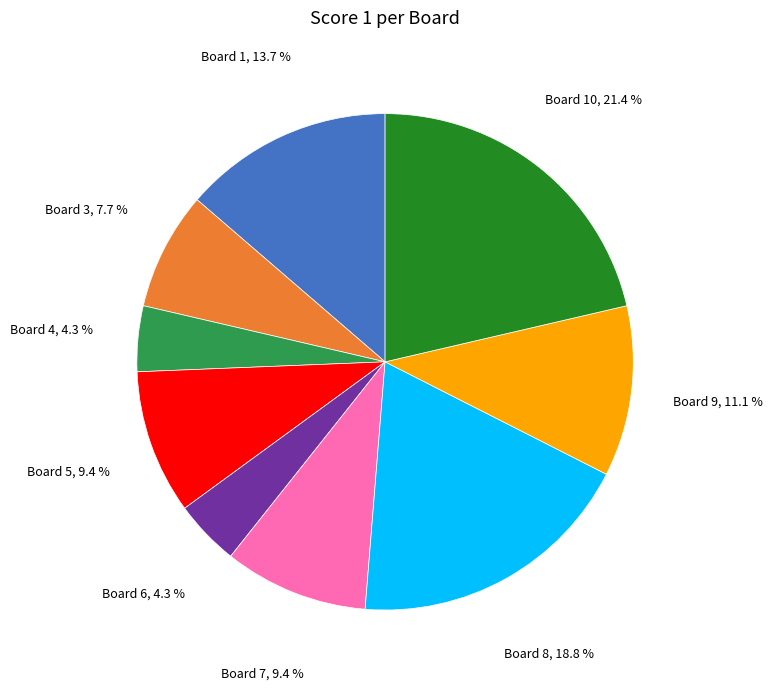

Is there any slice that represents more than half of the pie?

No